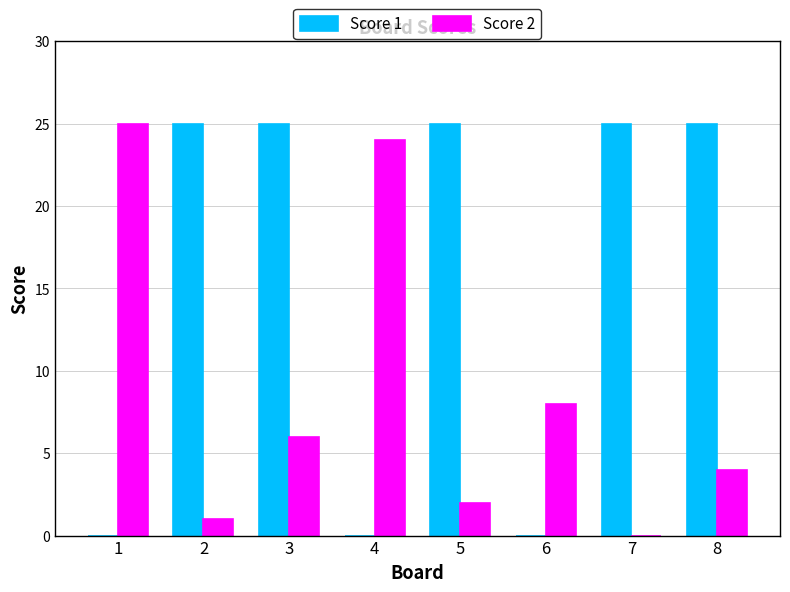

What is the maximum value shown in the chart?

25